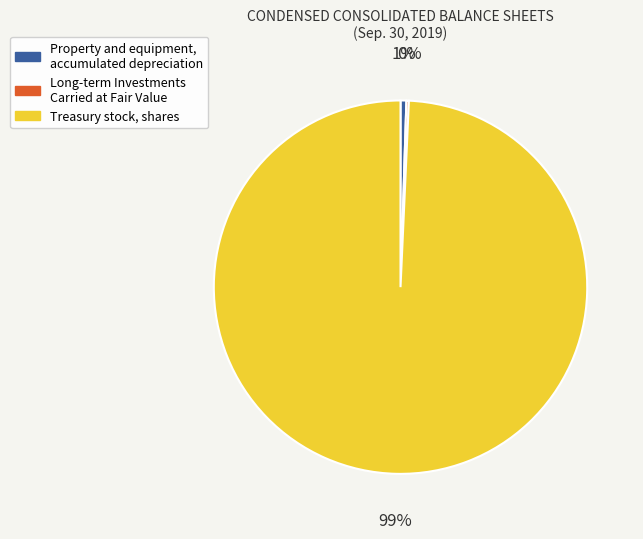

Is it true that Property and equipment, accumulated depreciation is 7% of the pie?

False